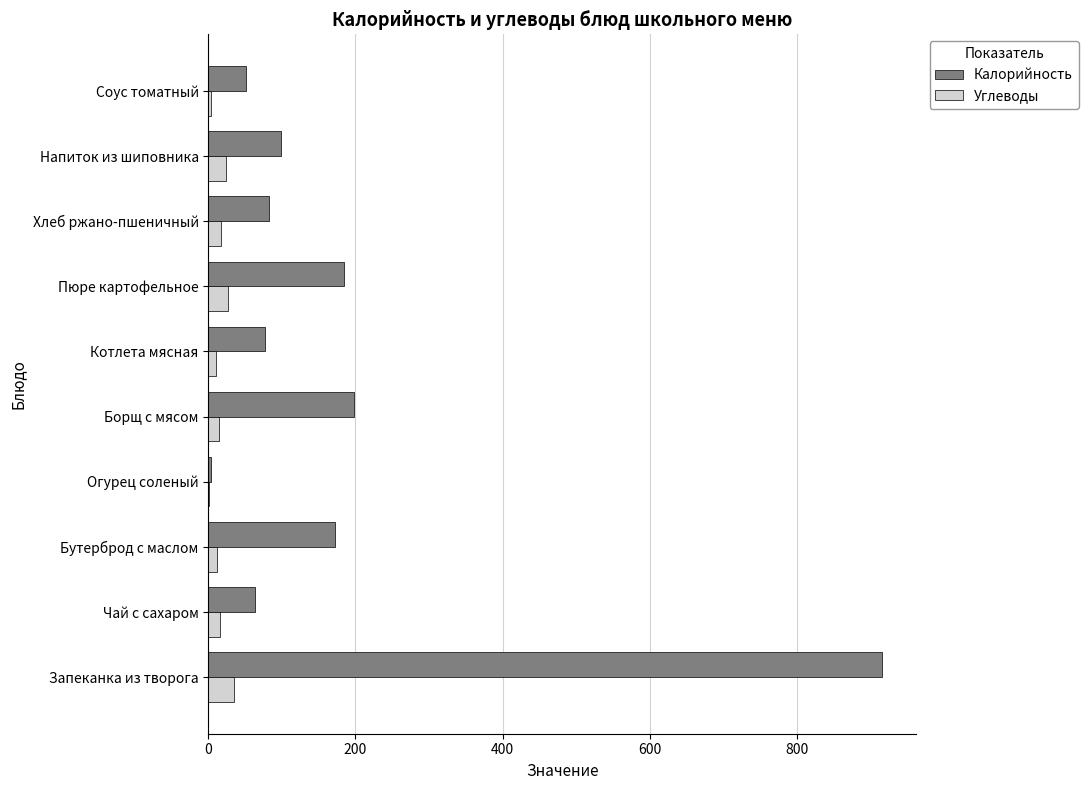

Between Бутерброд с маслом and Хлеб ржано-пшеничный, which series saw the biggest shift?

Калорийность